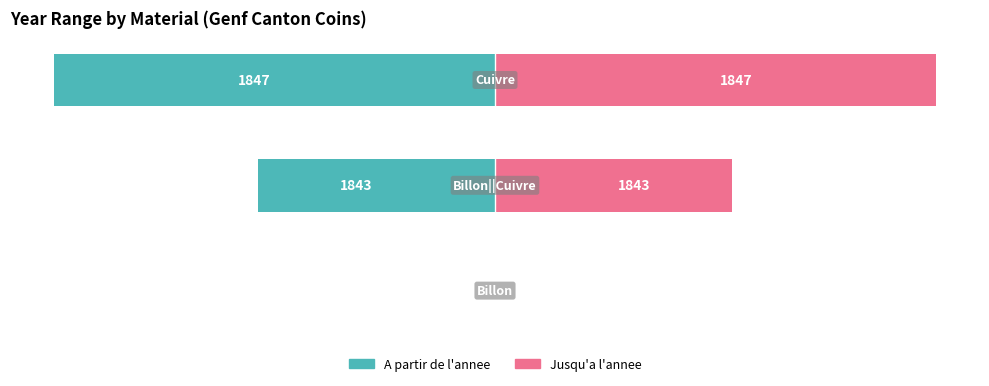

What is the average value of the A partir de l'annee series?

-51.2